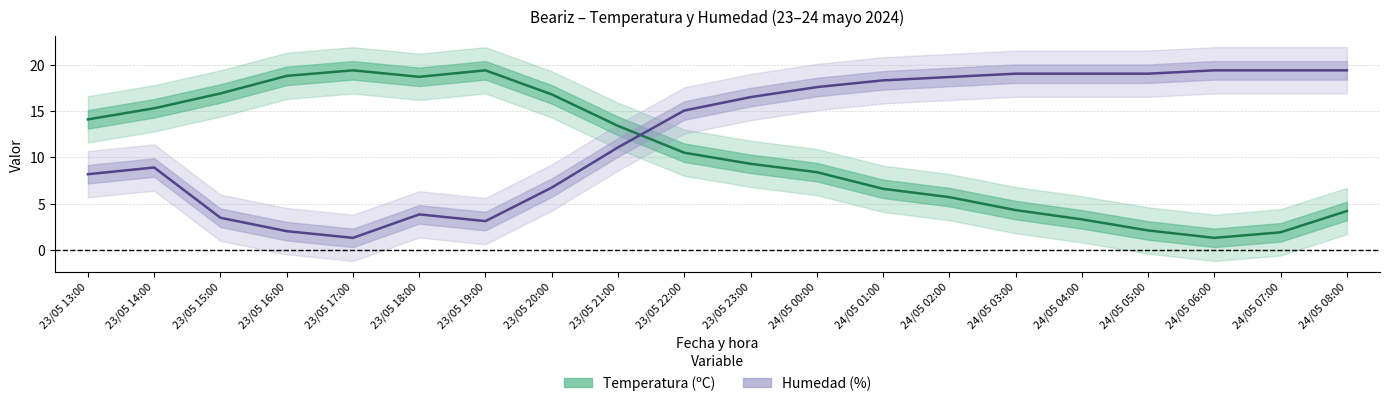

How many lines are shown in the chart?

2